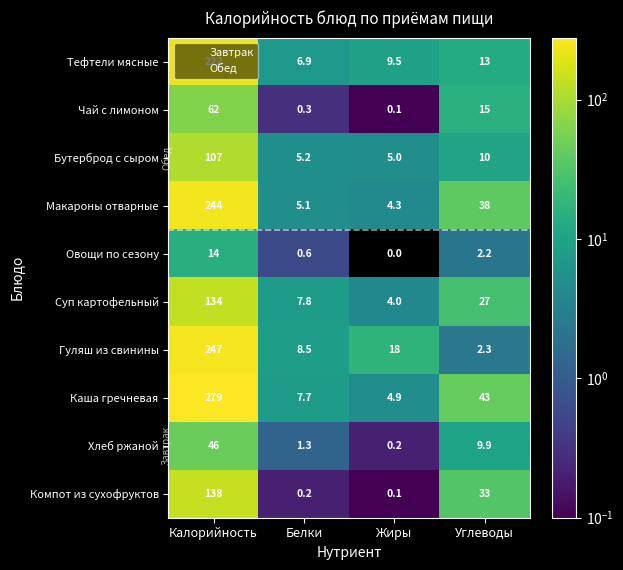

What is the difference between the second highest and minimum values in the Хлеб ржаной series?

9.7